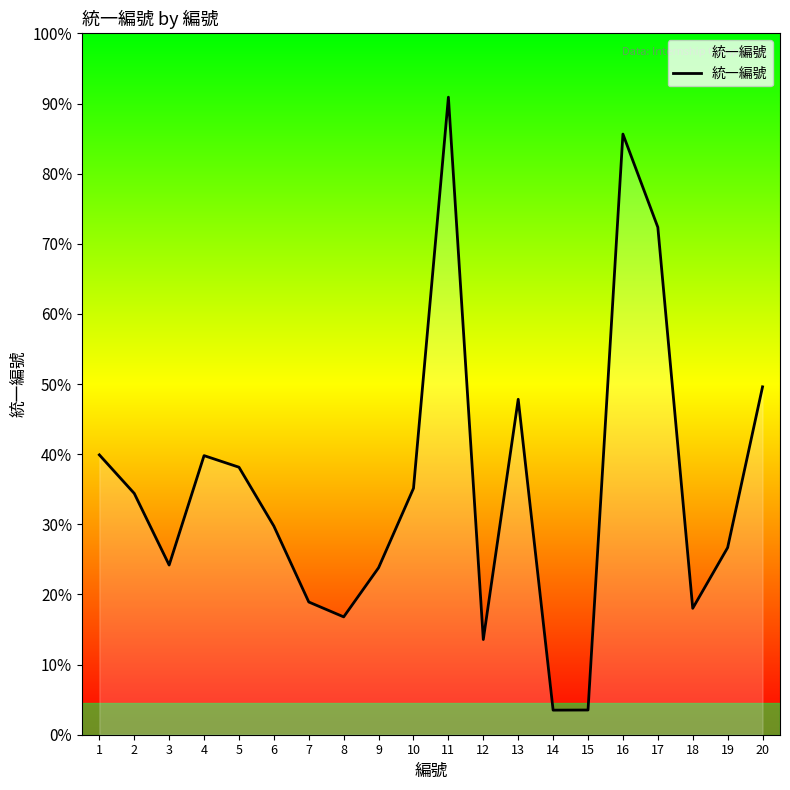

True or false: the data has more than 1 interior local peaks.

True